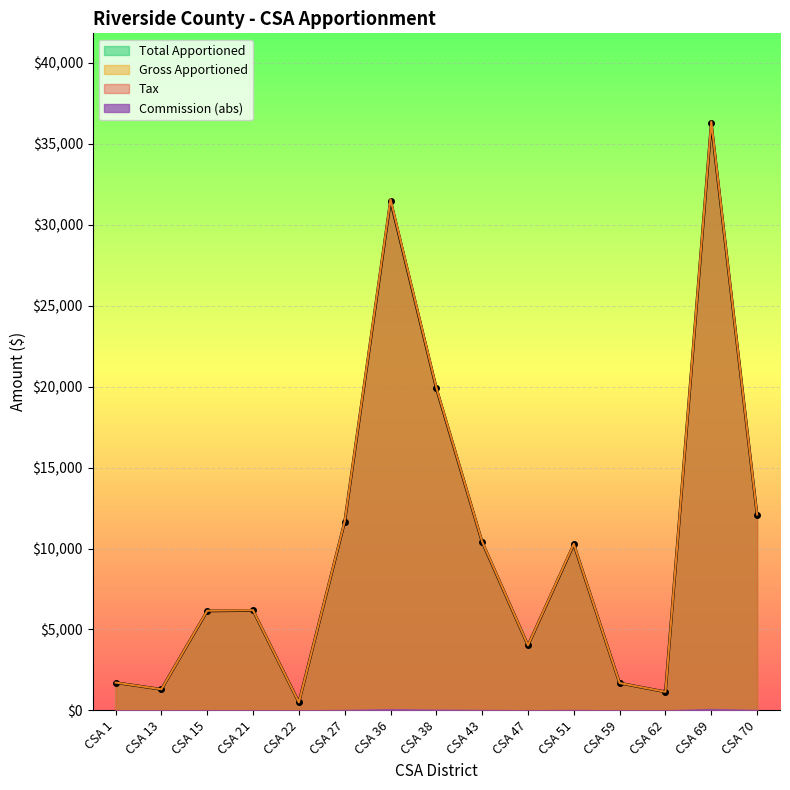

What is the highest value of the Tax series?

36377.5